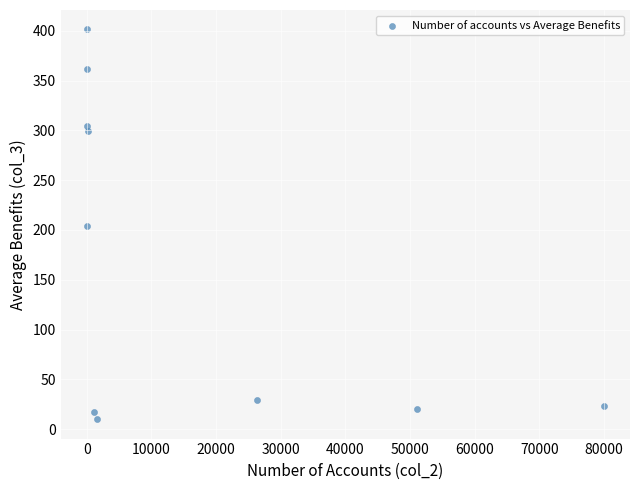

What is the average Y value?

167.0